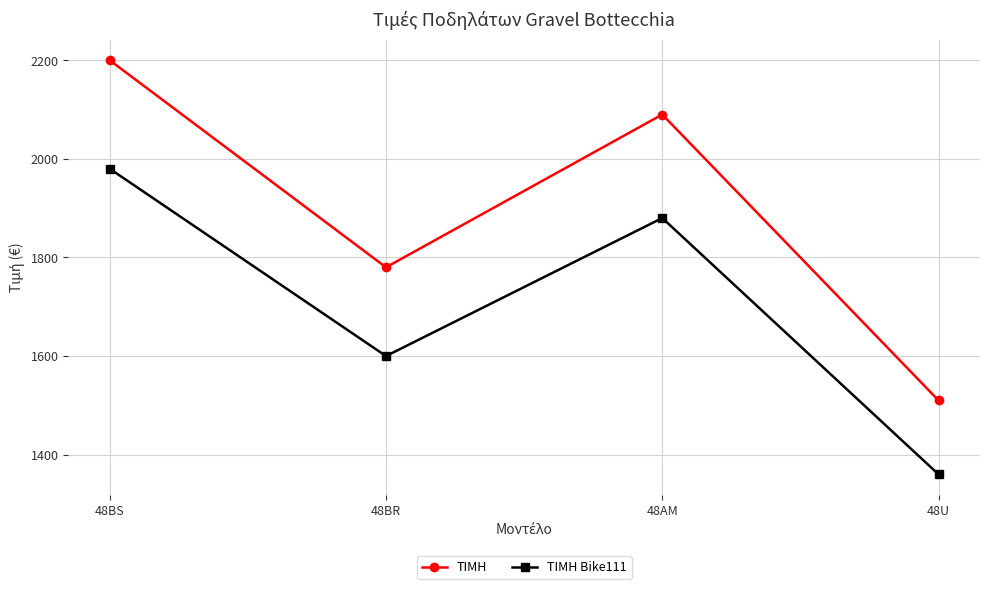

Rank the categories by ΤΙΜΗ Bike111 value from highest to lowest.

48BS, 48AM, 48BR, 48U